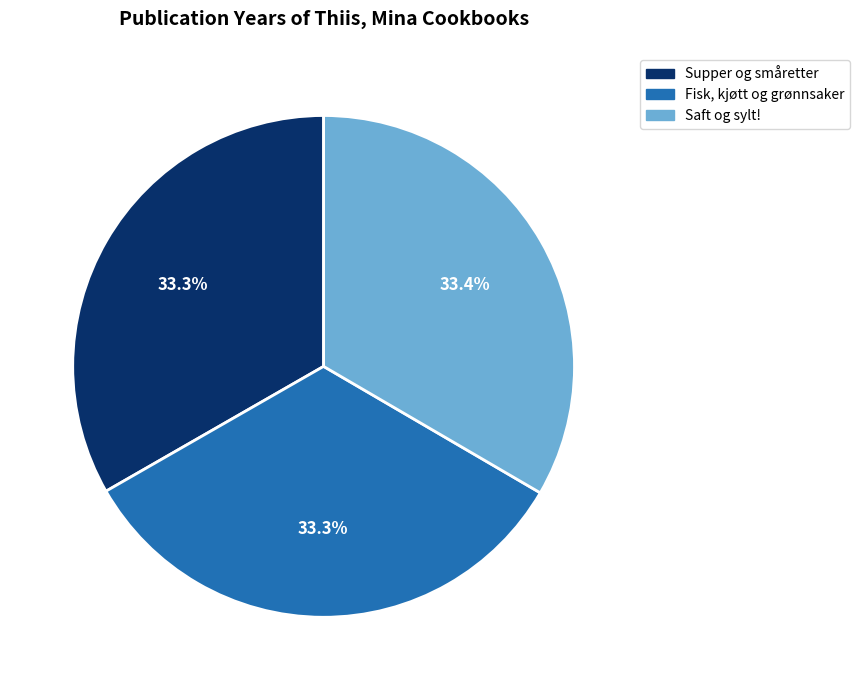

True or false: Supper og småretter accounts for 33% of the total.

True